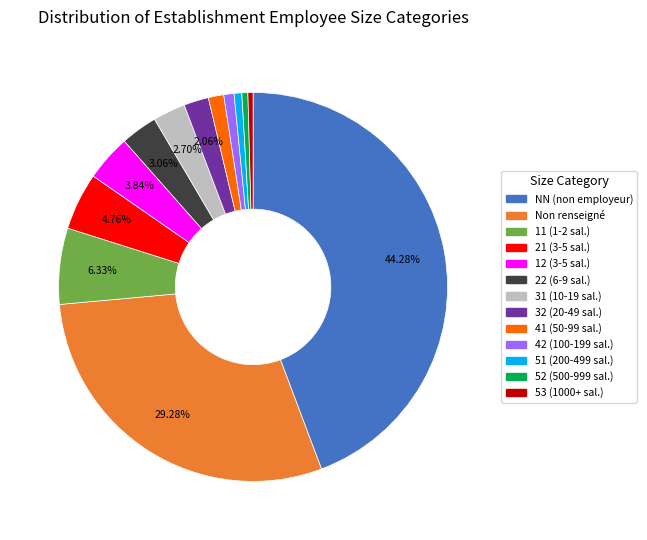

Is there any slice that represents more than half of the pie?

No